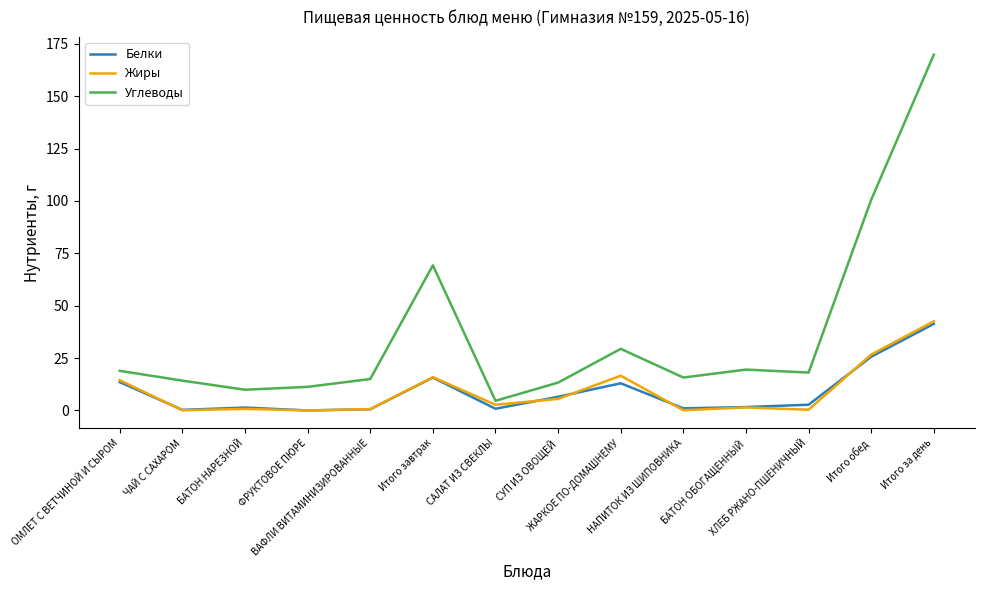

Which series has the largest total across all categories?

Углеводы